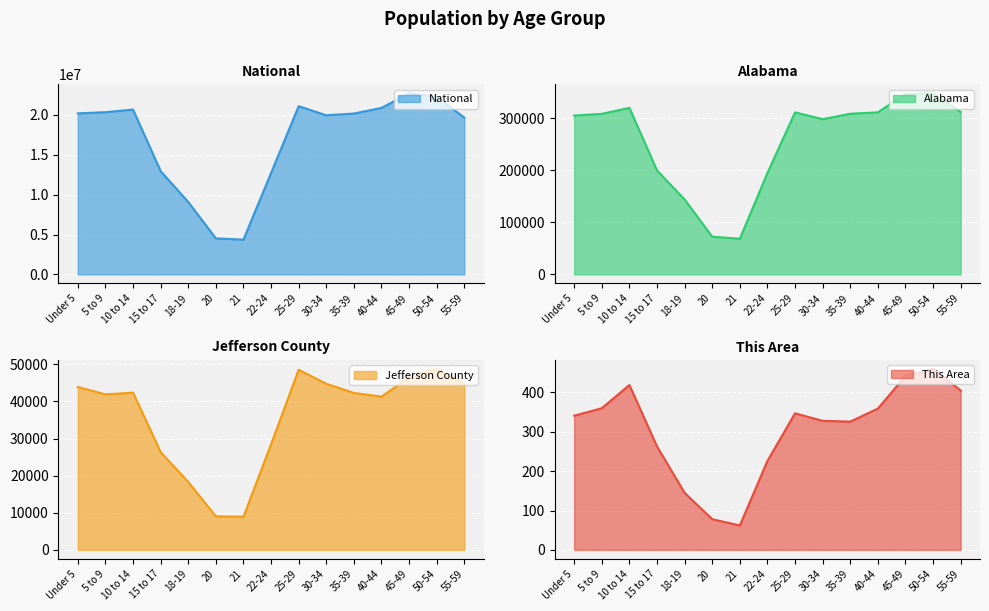

Is it true that National equals 12712576 at 22-24?

True